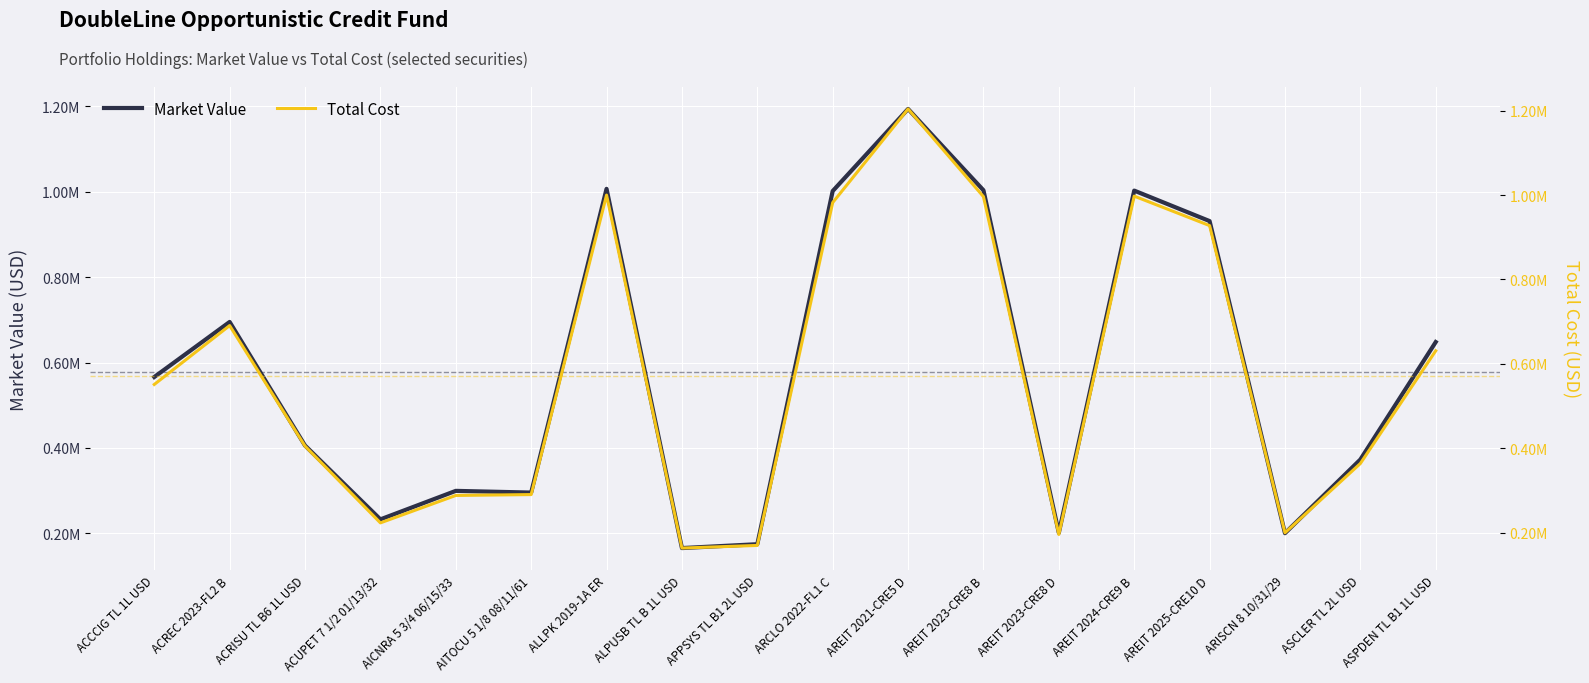

At which label does Total Cost first exceed 551332?

ACCCIG TL 1L USD